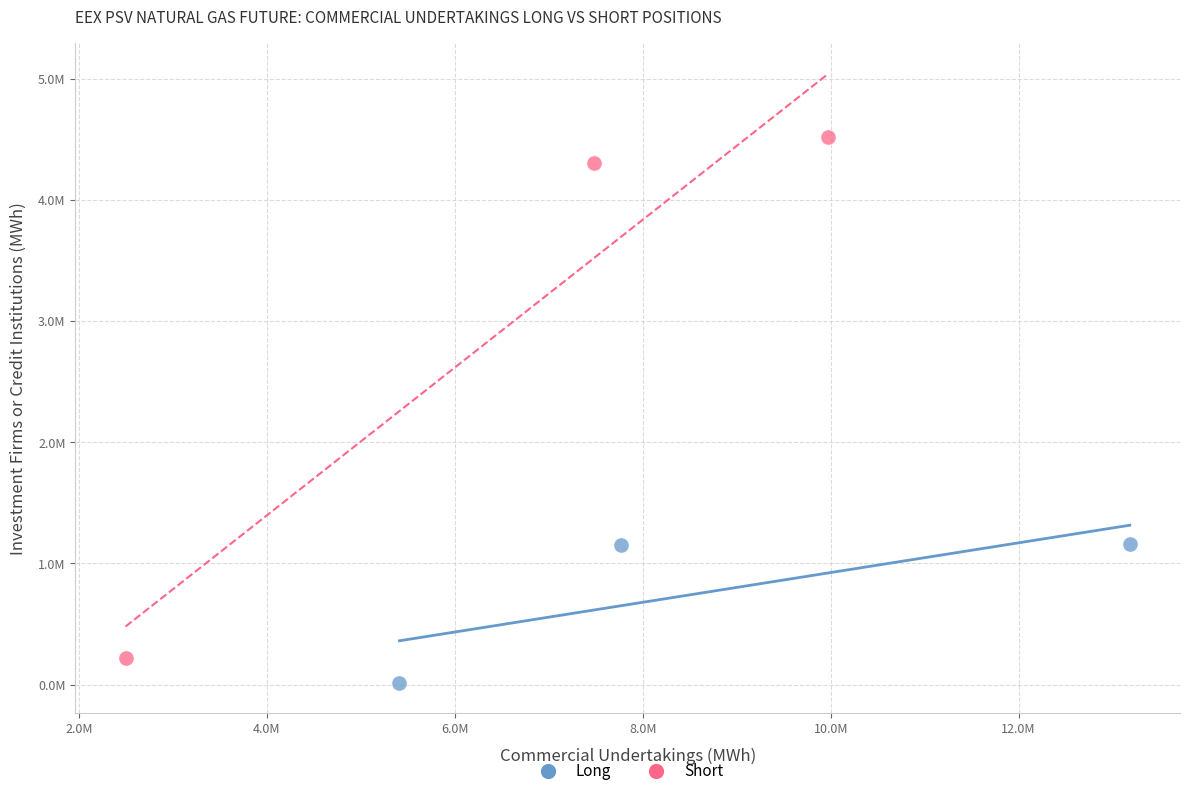

Which series reaches the minimum Y coordinate?

Long